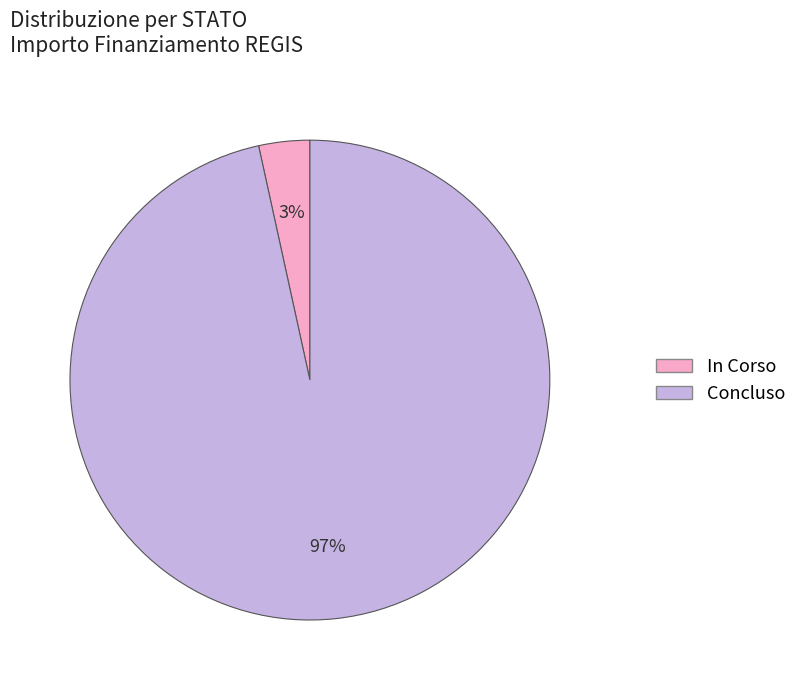

To the nearest percent, what is the average slice percentage?

50%